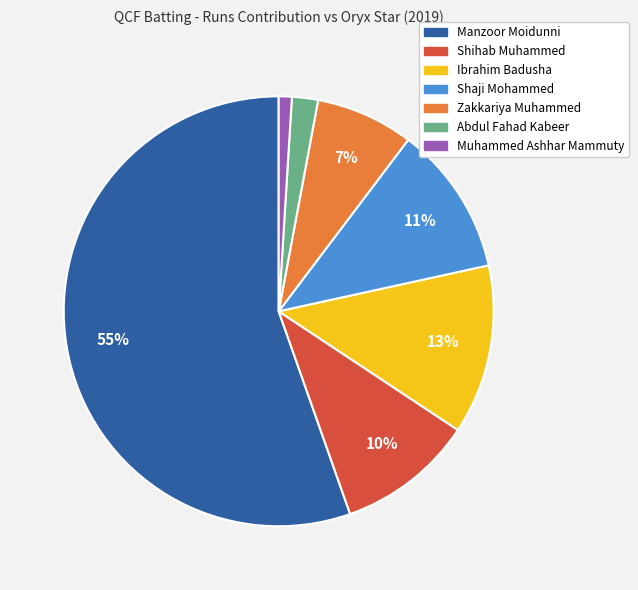

True or false: Muhammed Ashhar Mammuty accounts for 6% of the total.

False